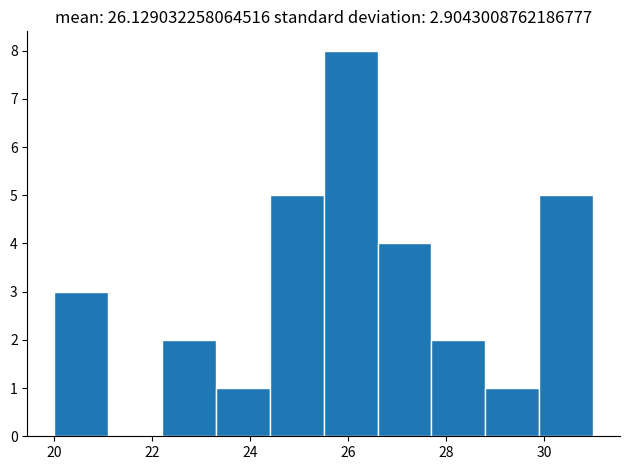

Over which range of the x-axis is the bar tallest?

25.5 to 26.6